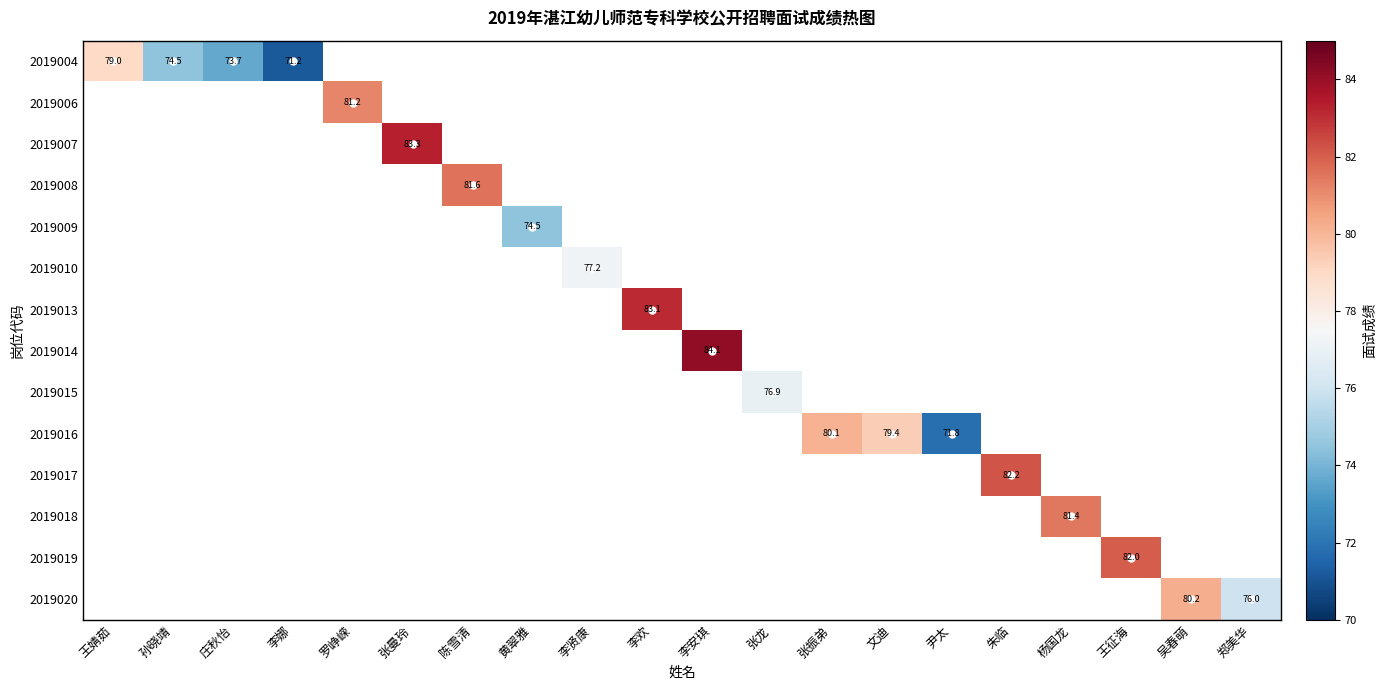

What is the minimum value shown in the chart?

71.2